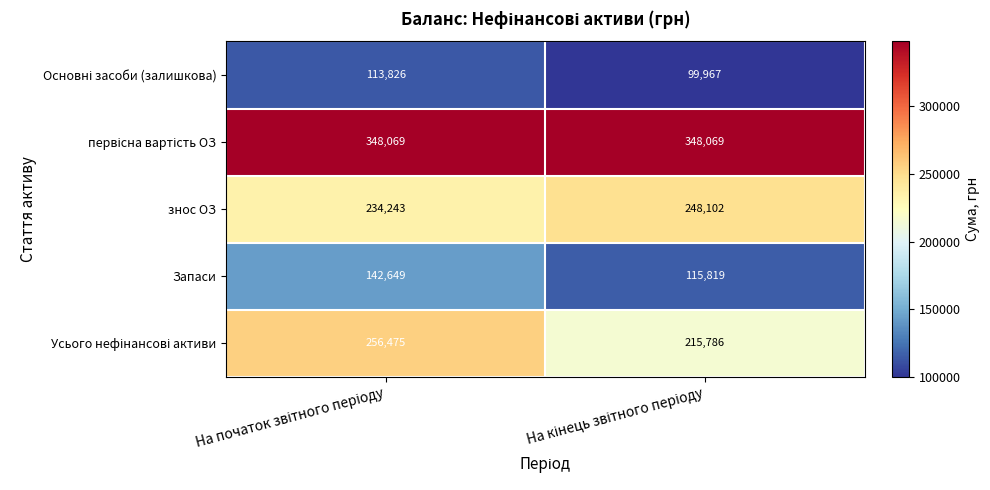

What is the greatest value displayed?

348069